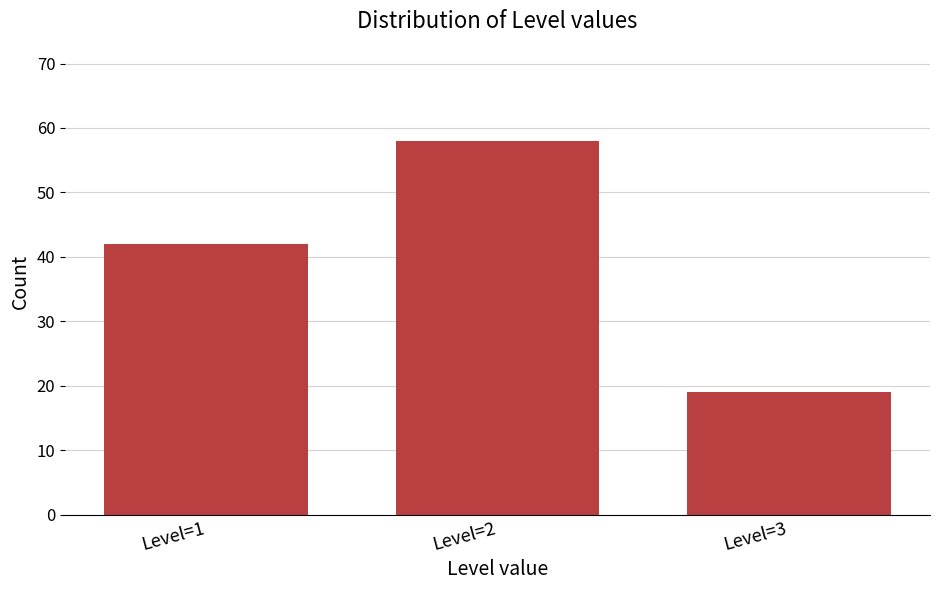

Reading left to right, transcribe all the data shown in this chart.

42	58	19